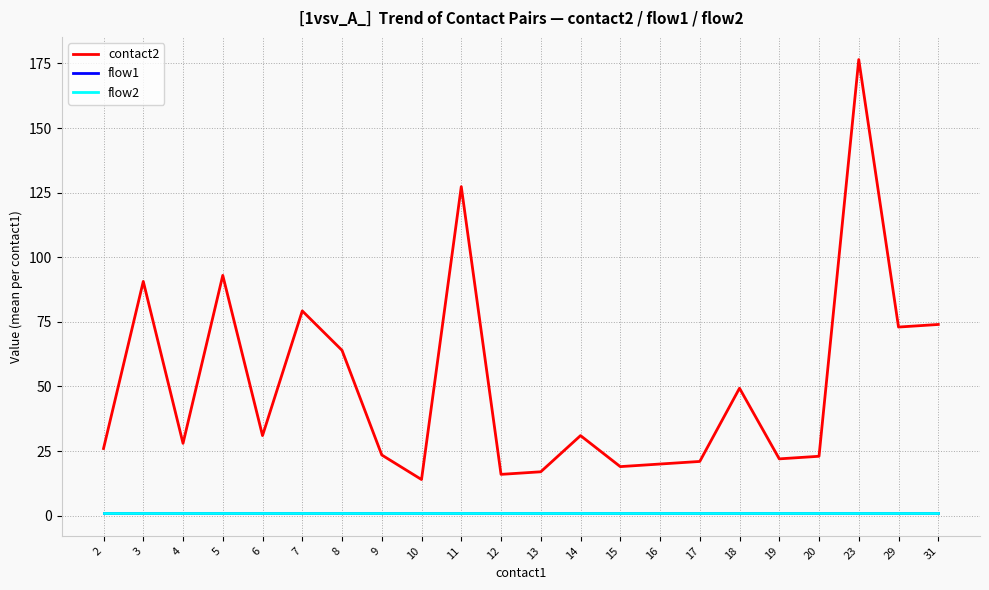

Which series has the widest spread of values?

contact2